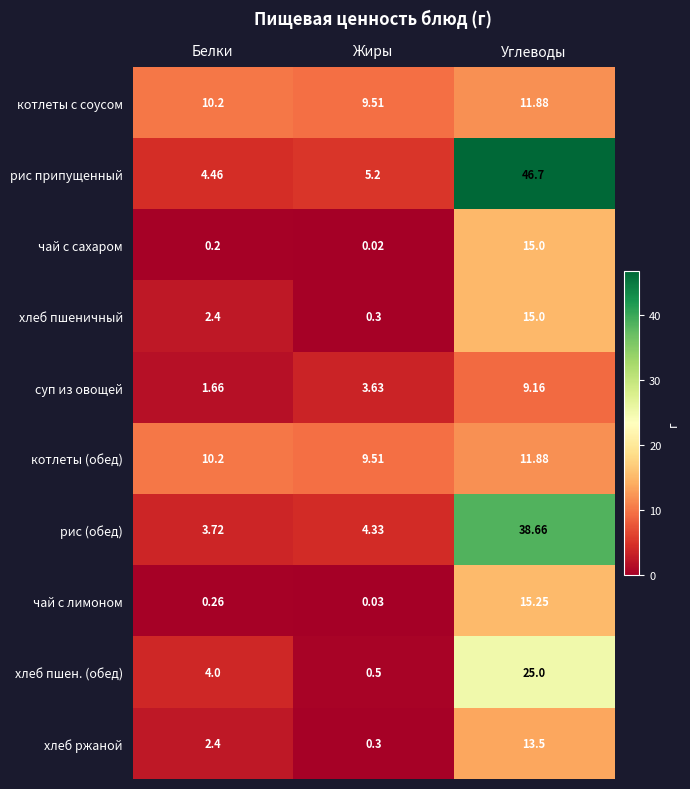

At which category is the sum across all series the highest?

Углеводы